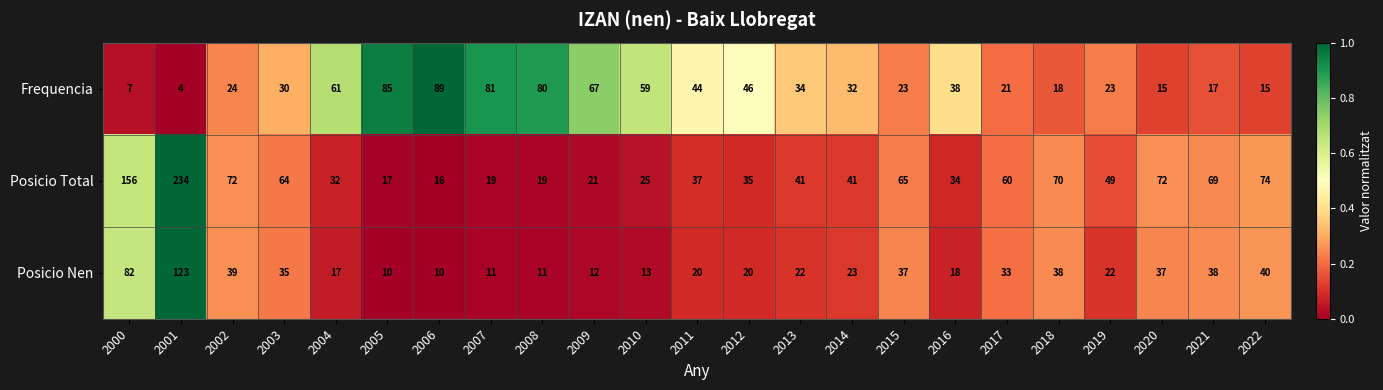

Count the number of data series in this chart.

3